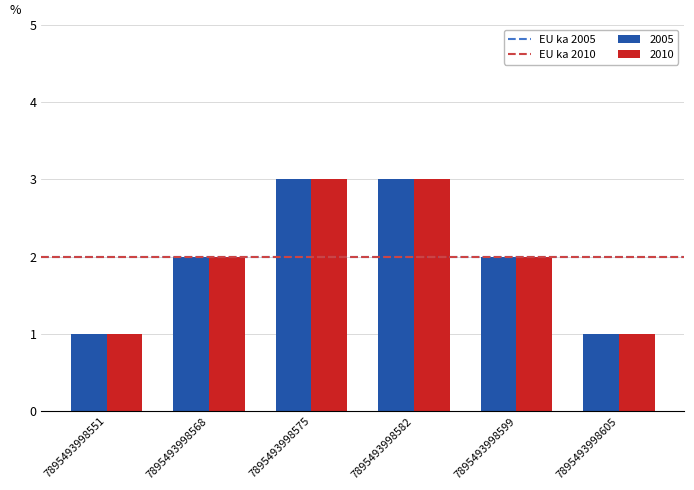

What is the highest value of the 2010 series?

3